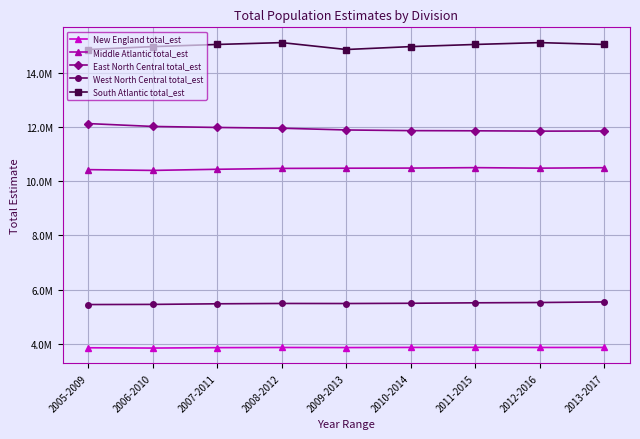

Is it true that South Atlantic total_est equals 14847425 at 2009-2013?

True